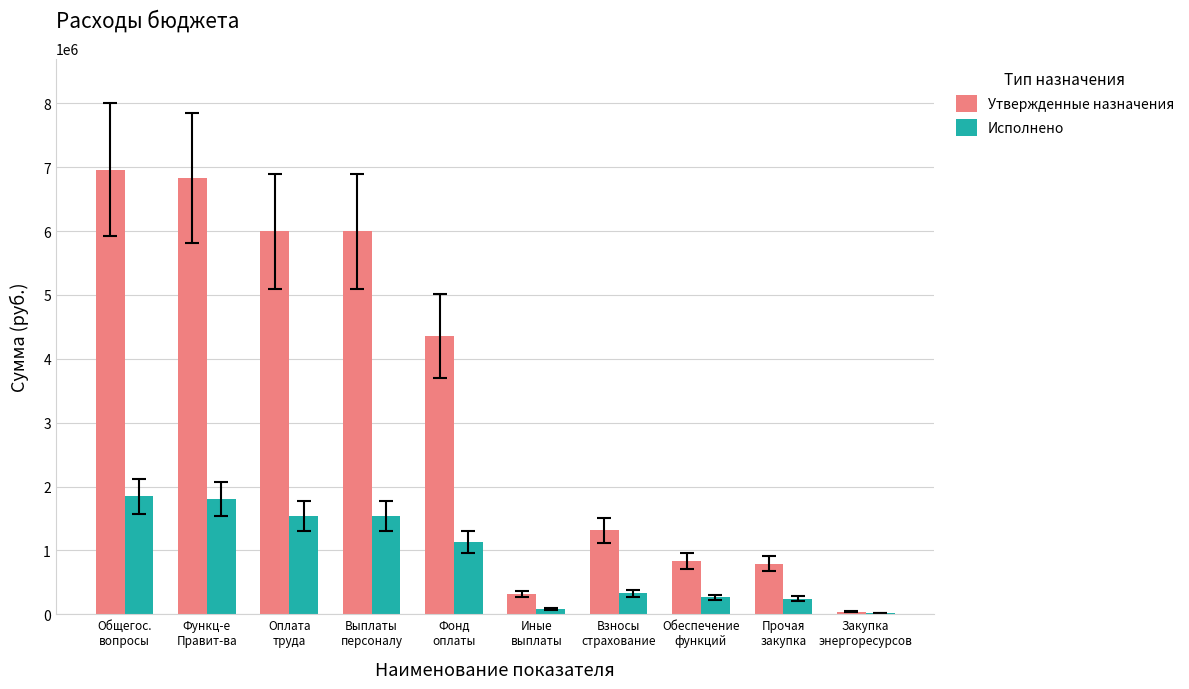

What is the sum of the Исполнено values at Общегос.
вопросы and Взносы
страхование?

2173711.2